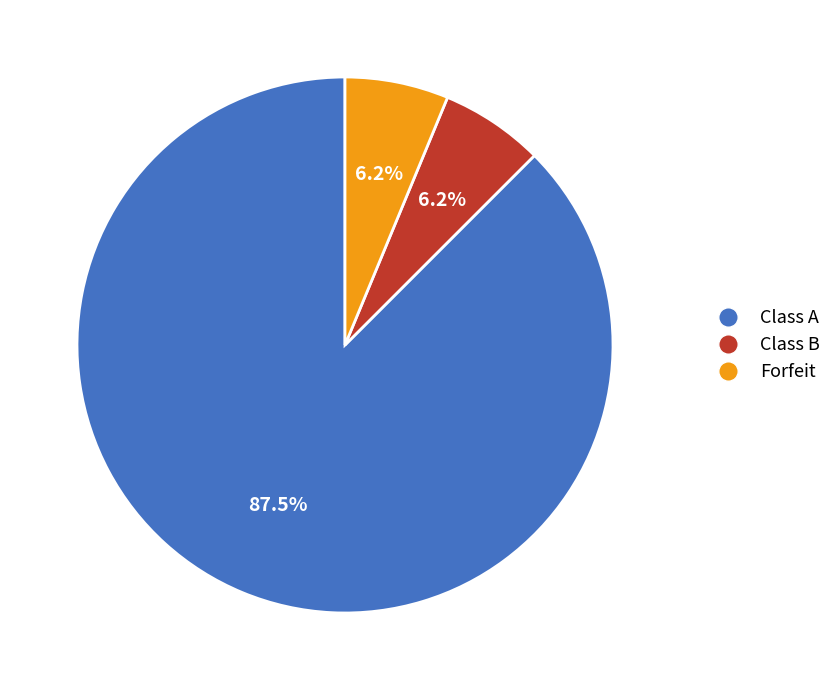

Which slice represents more than half of the pie?

Class A